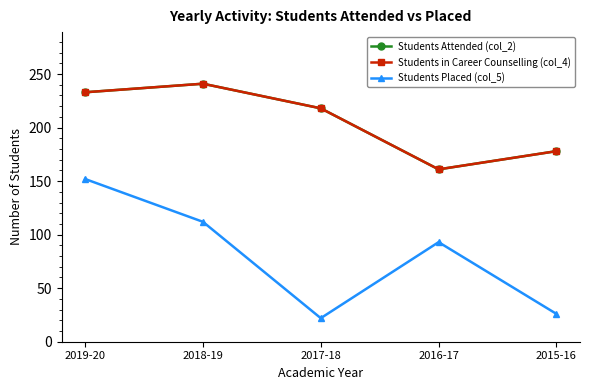

Is this an area chart (filled region under the line)?

No